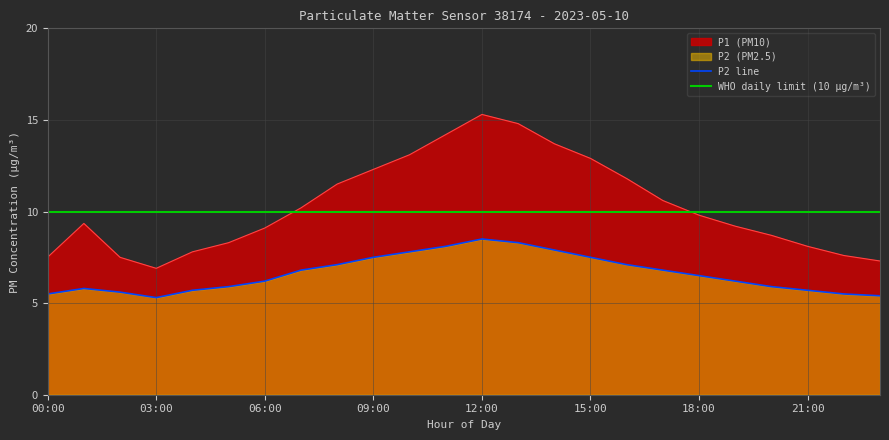

True or false: P1 (PM10) and P2 line intersect in this chart.

False